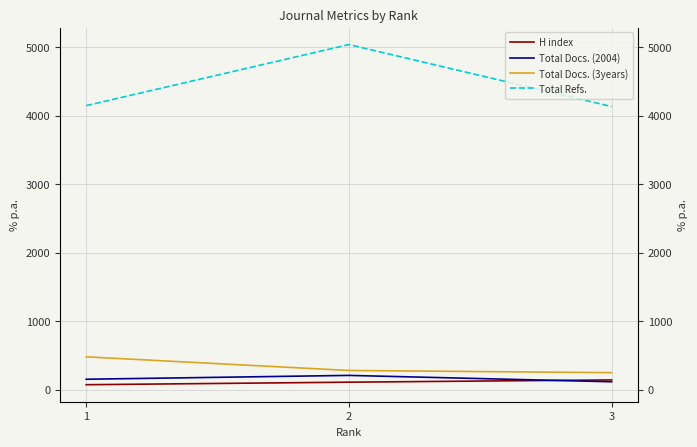

How many lines are shown in the chart?

4